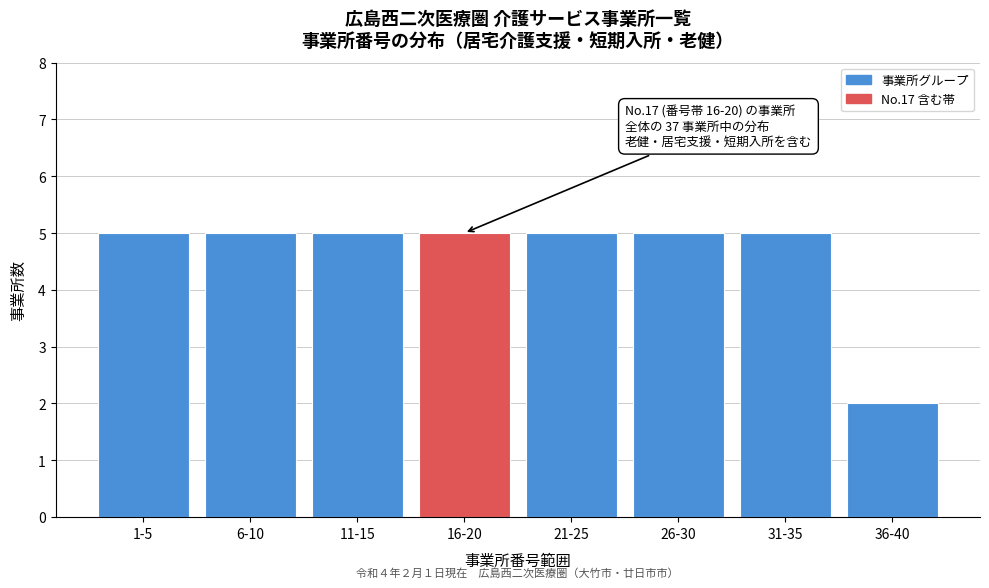

Reading right to left, what are all the values shown in this chart?

2	5	5	5	5	5	5	5